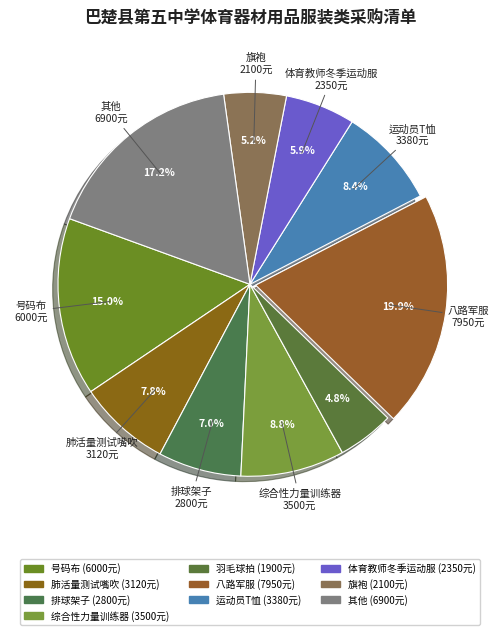

Count the number of slices in the pie.

10